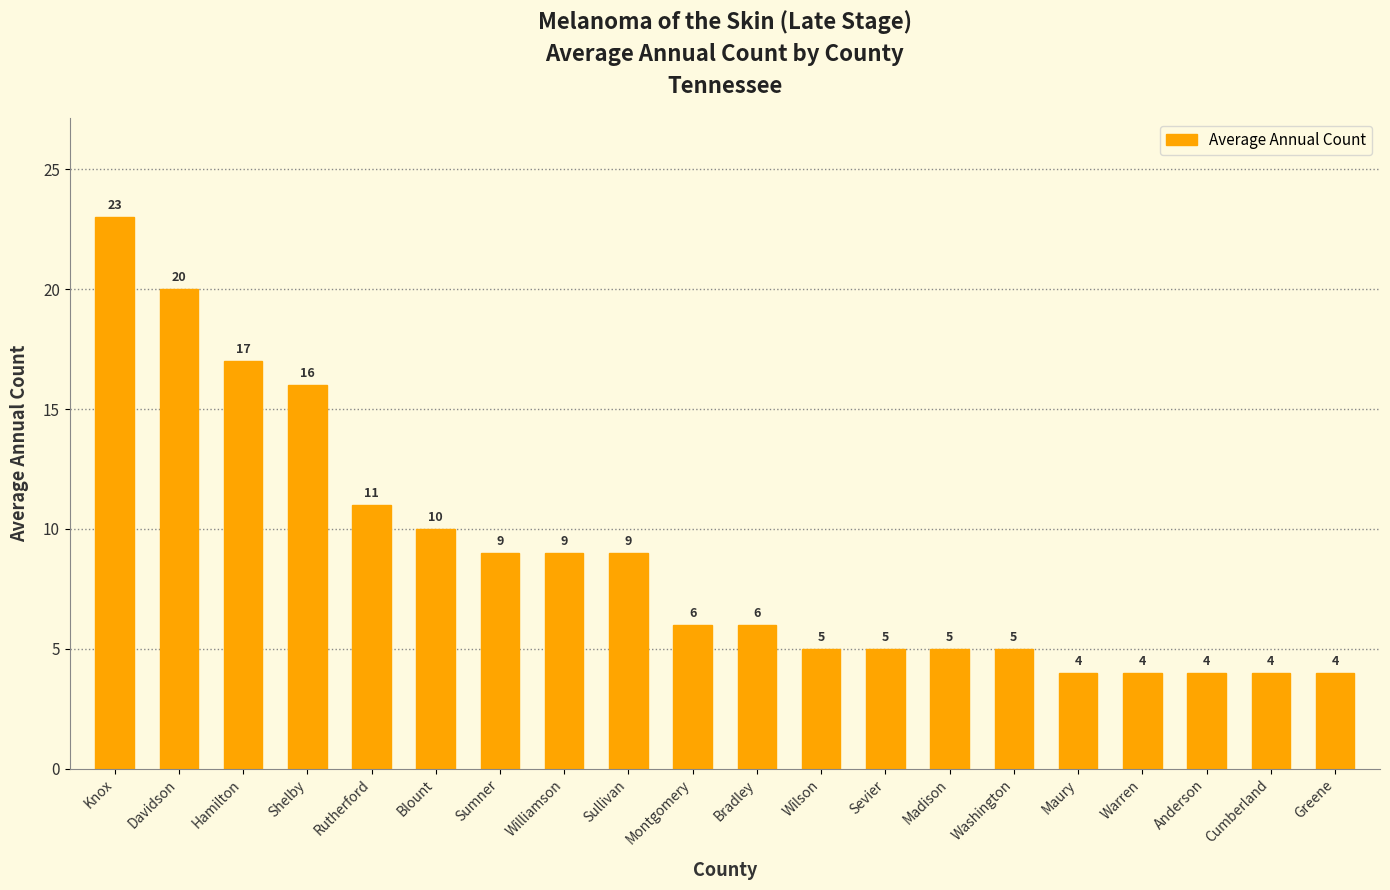

Count the number of data series in this chart.

1